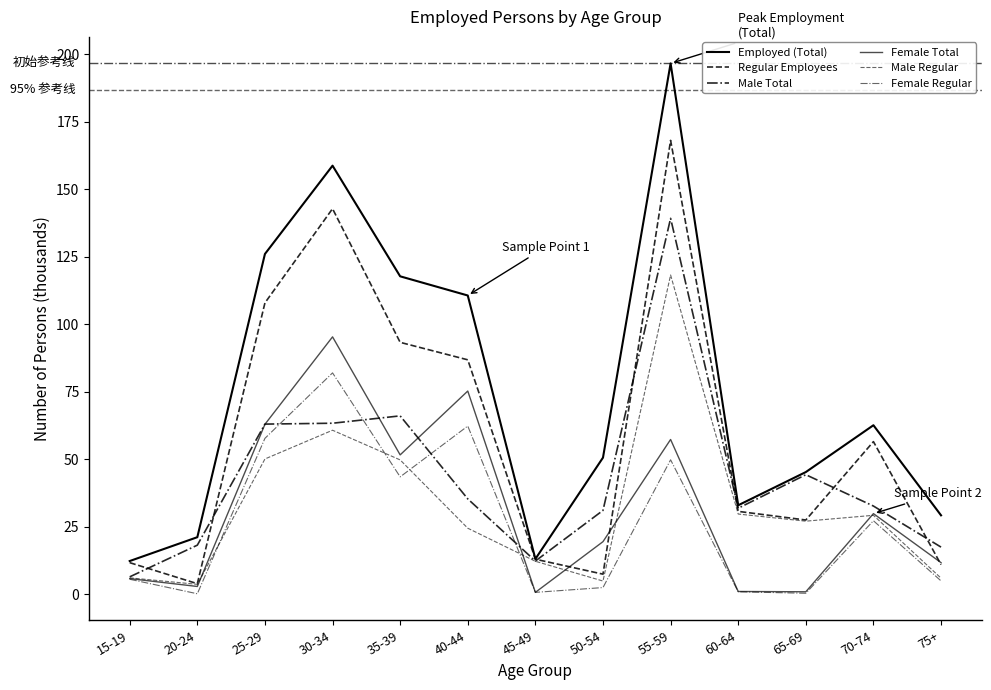

Where is the first local maximum for Female Total?

30-34